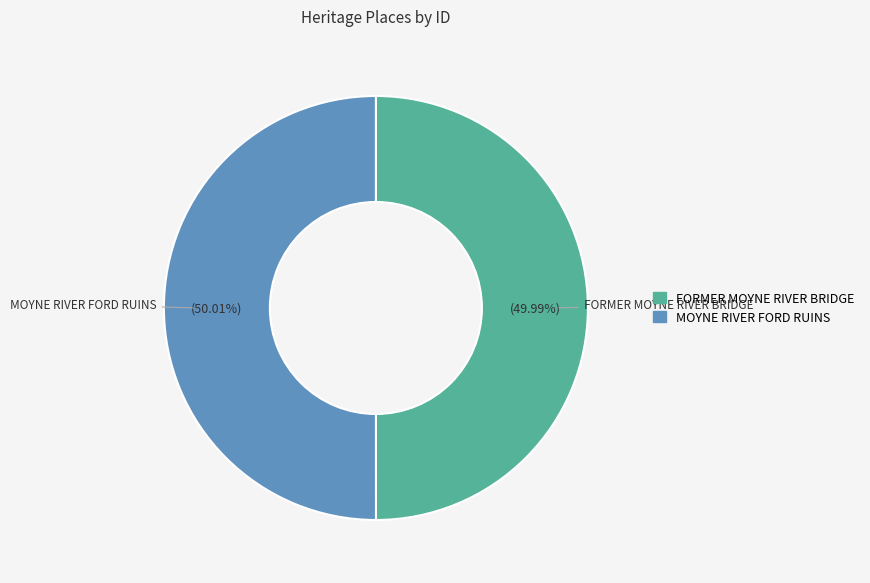

Does any single category account for the majority?

Yes